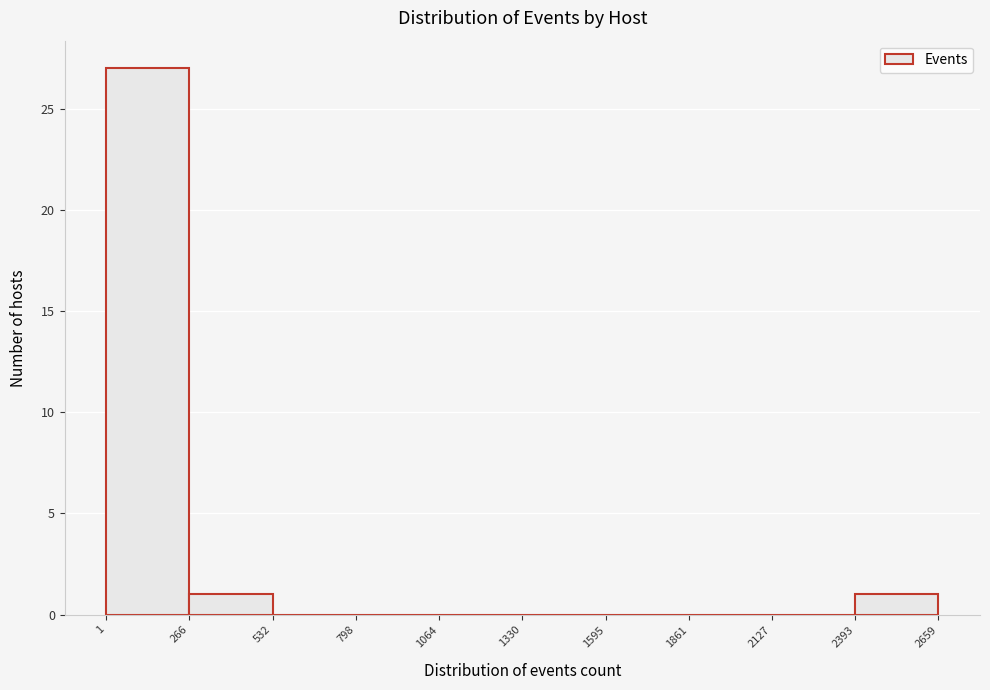

Over which range of the x-axis is the bar tallest?

1 to 266